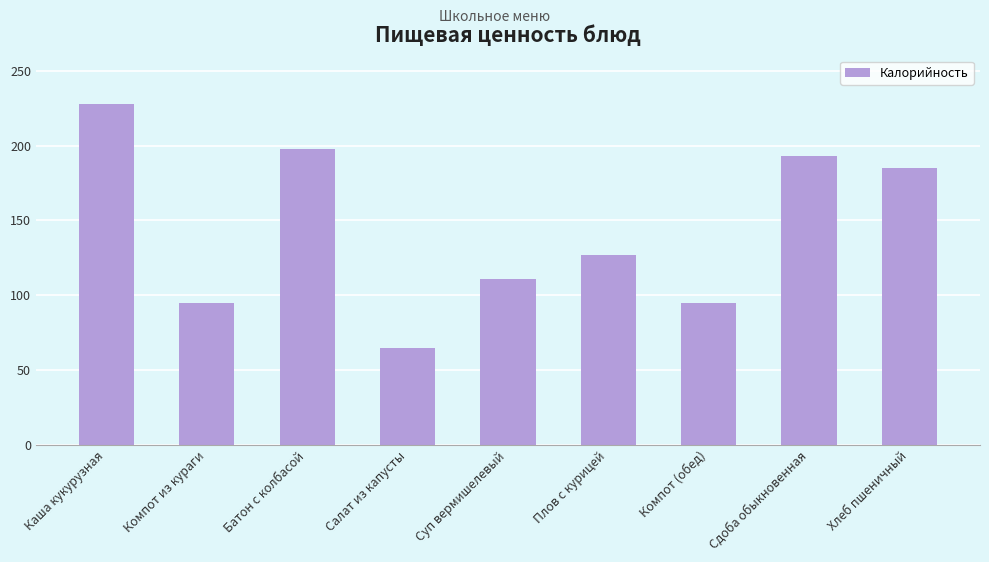

What is the value of the 4th bar from the left?

65